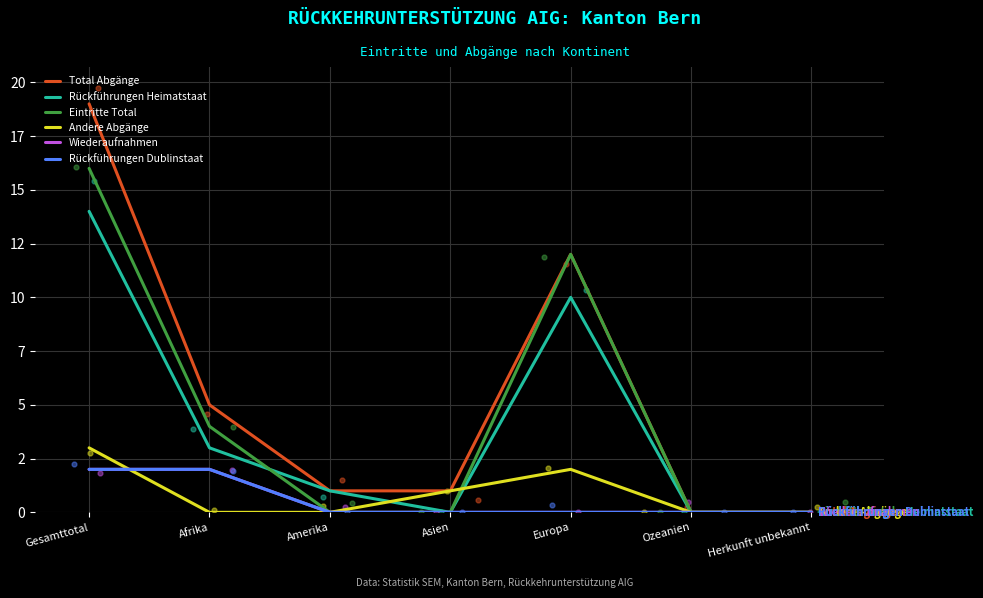

Which series contains the lowest Y value?

Total Abgänge